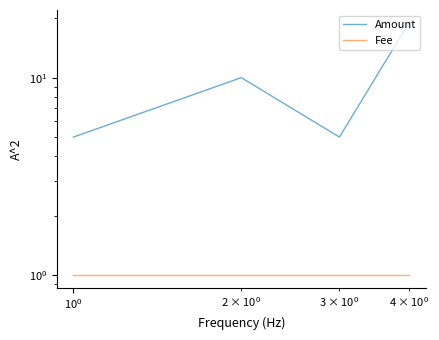

What is the total value across all series at $\mathdefault{10^{0}}$?

6